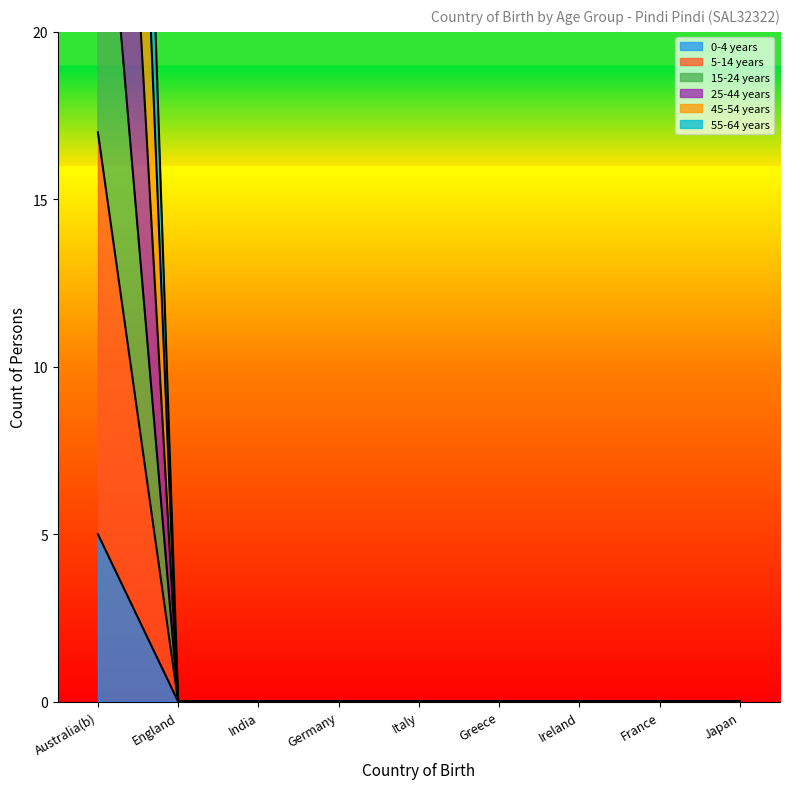

The value of 55-64 years at Germany is 0. True or false?

True